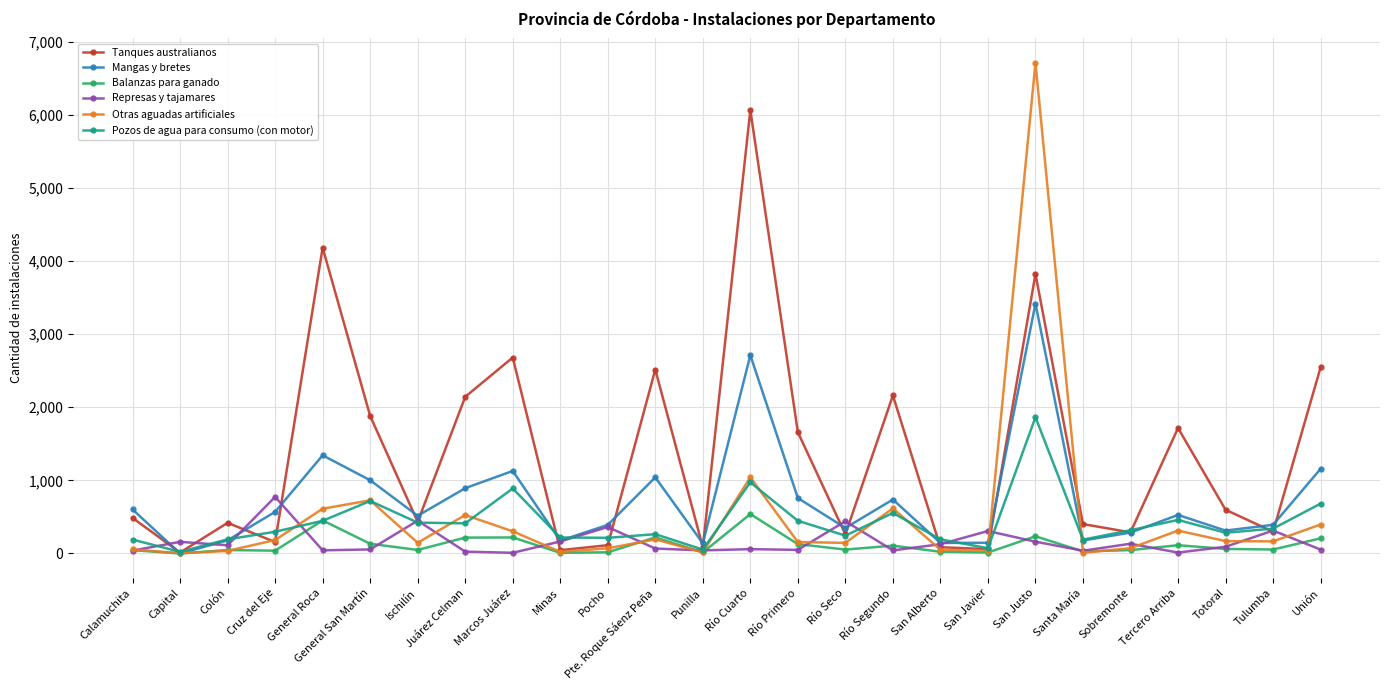

What is the value of the Represas y tajamares point at the 26th from the left?

53